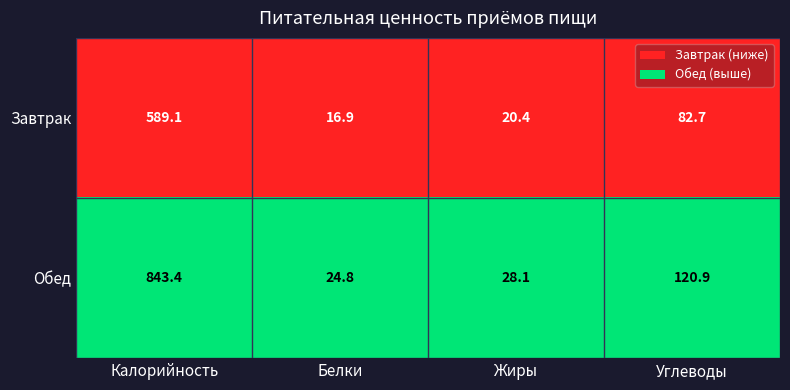

Which series has the largest range (max minus min)?

Обед